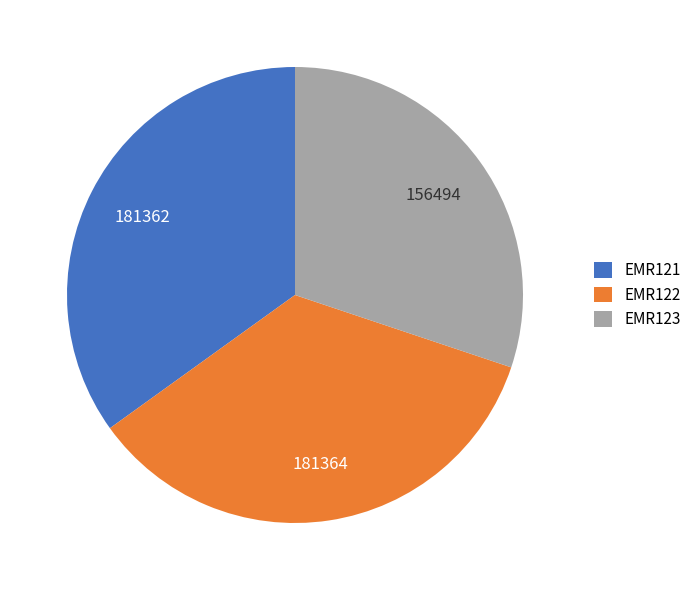

Which has a higher value, EMR123 or EMR122?

EMR122